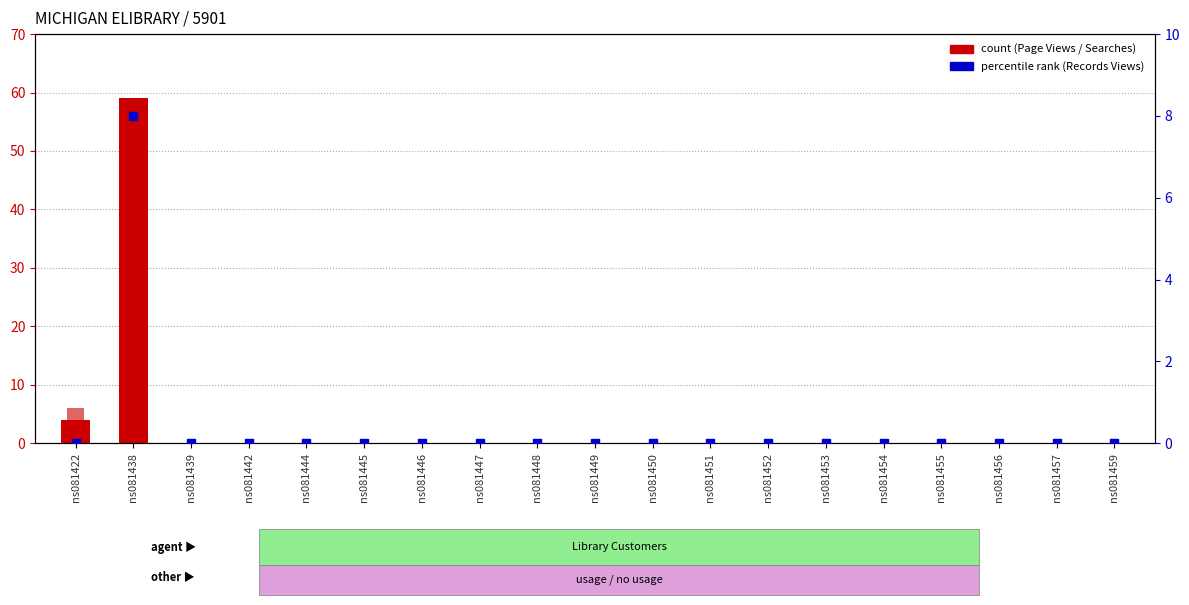

Is the value of Num Searches at ns081439 greater than the value of Num Records Views at ns081455?

No